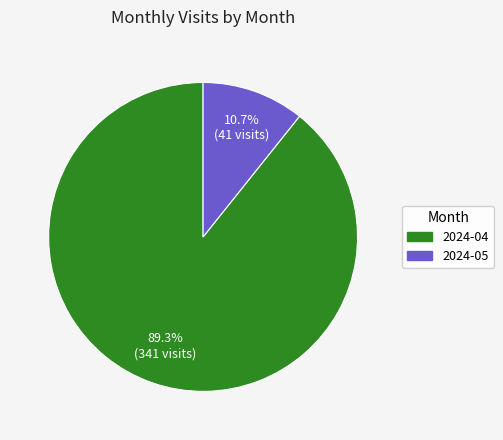

To the nearest percent, what percentage of the pie is 2024-05?

11%